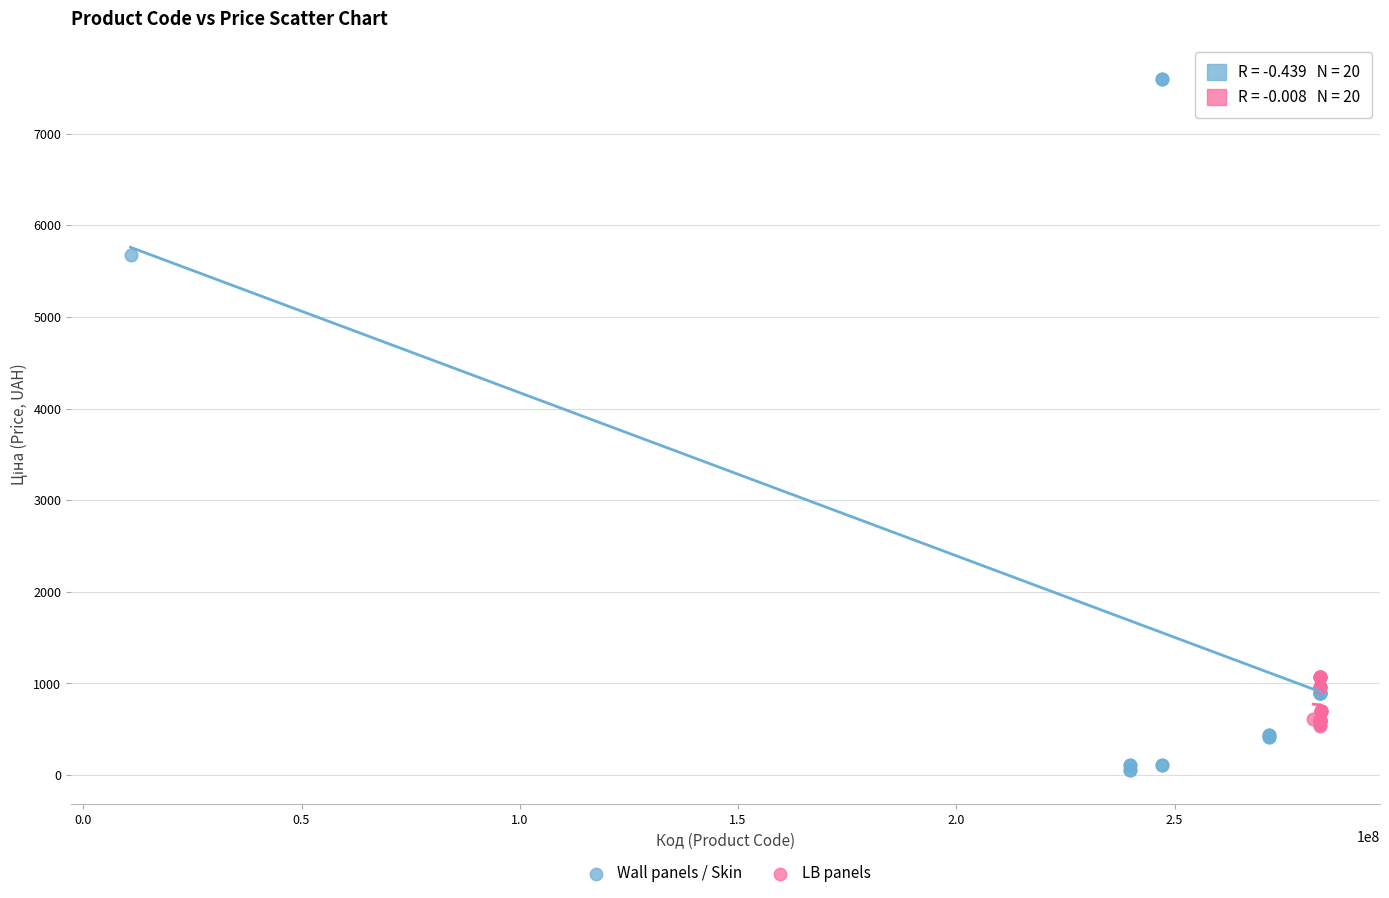

Which series has the widest spread of Y values?

Wall panels / Skin